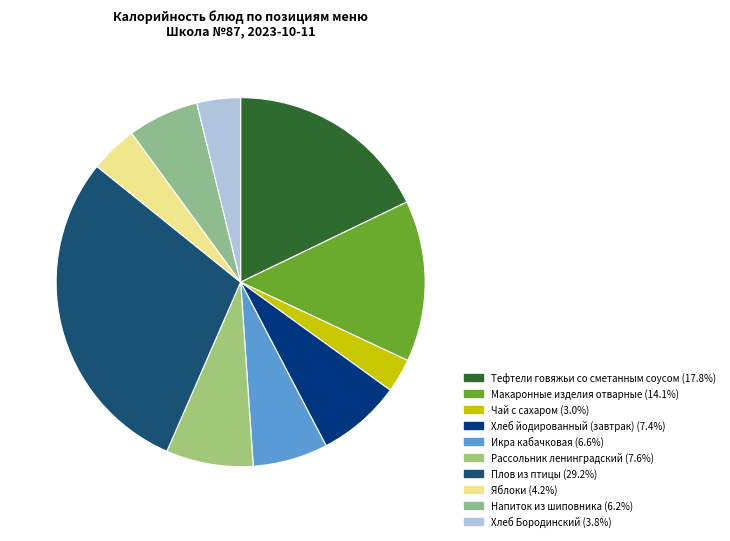

Combined, do Плов из птицы and Икра кабачковая account for over 50%?

No